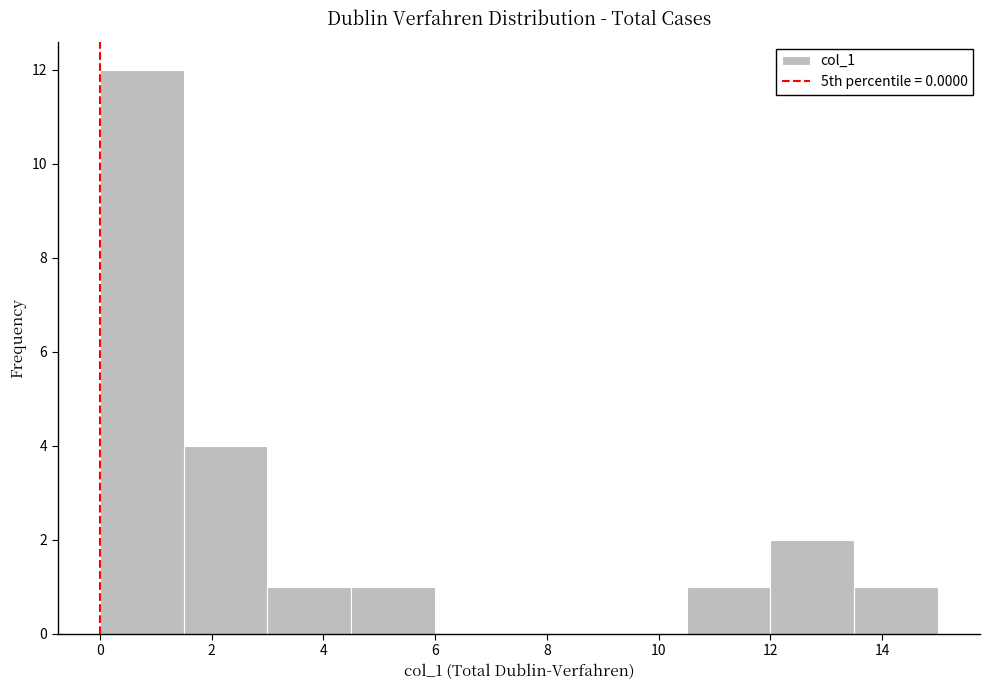

How tall is the bar that spans 13.5 to 15.0 on the x-axis? Neither the bar edges nor the heights are printed on the chart, so give them approximately, as read against the axes.

1